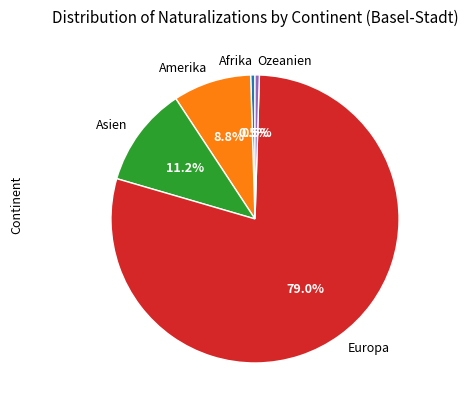

Which category accounts for the majority?

Europa